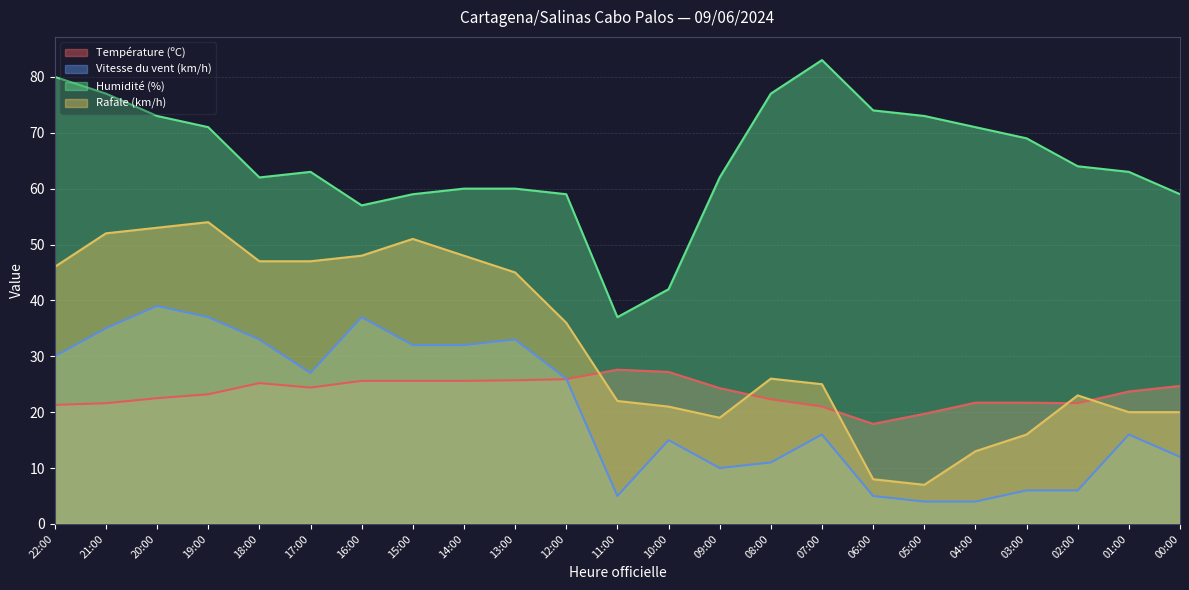

The Vitesse du vent (km/h) series shows 5.4 at 05:00. True or false?

False